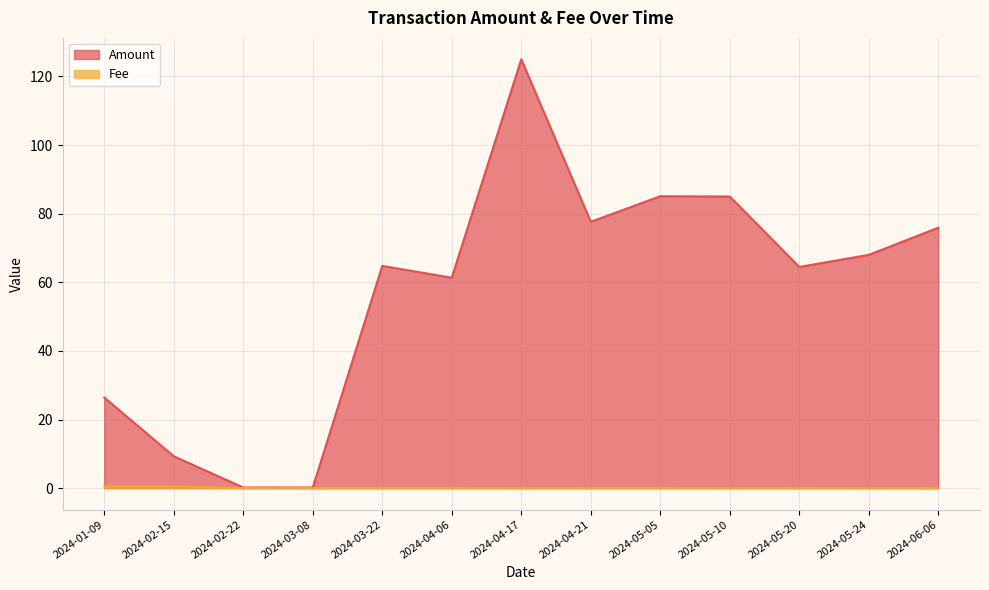

What is the average value of the Amount series?

57.2